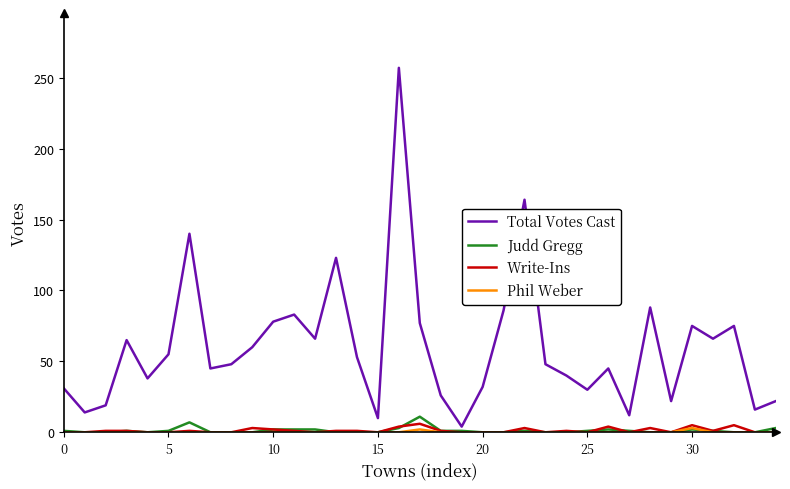

Which series has the largest total across all categories?

Total Votes Cast